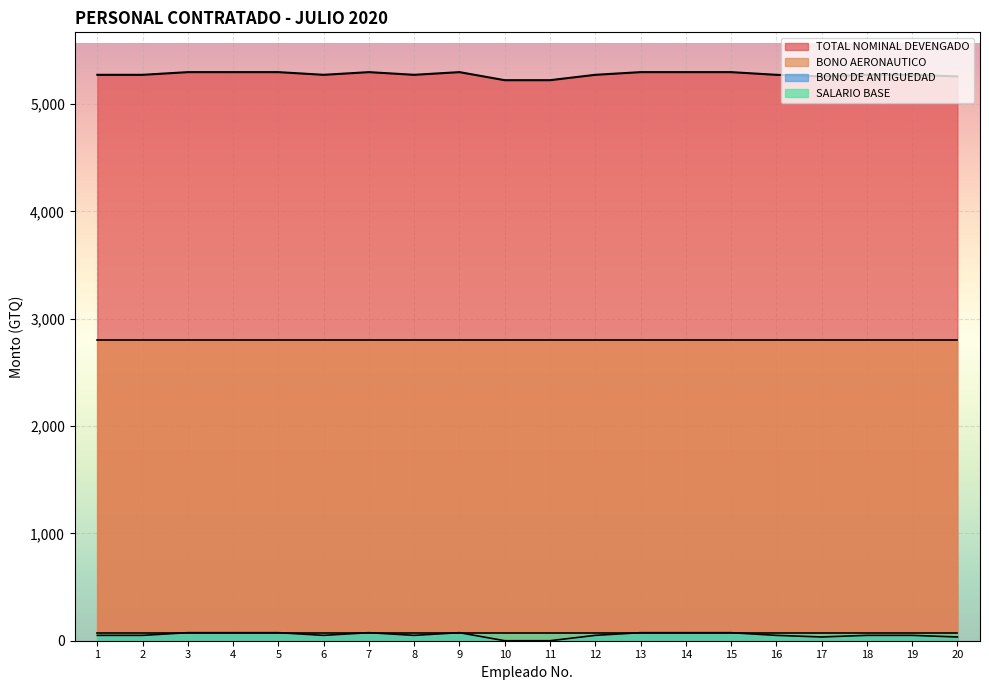

True or false: TOTAL NOMINAL DEVENGADO and BONO DE ANTIGUEDAD cross at least once.

False